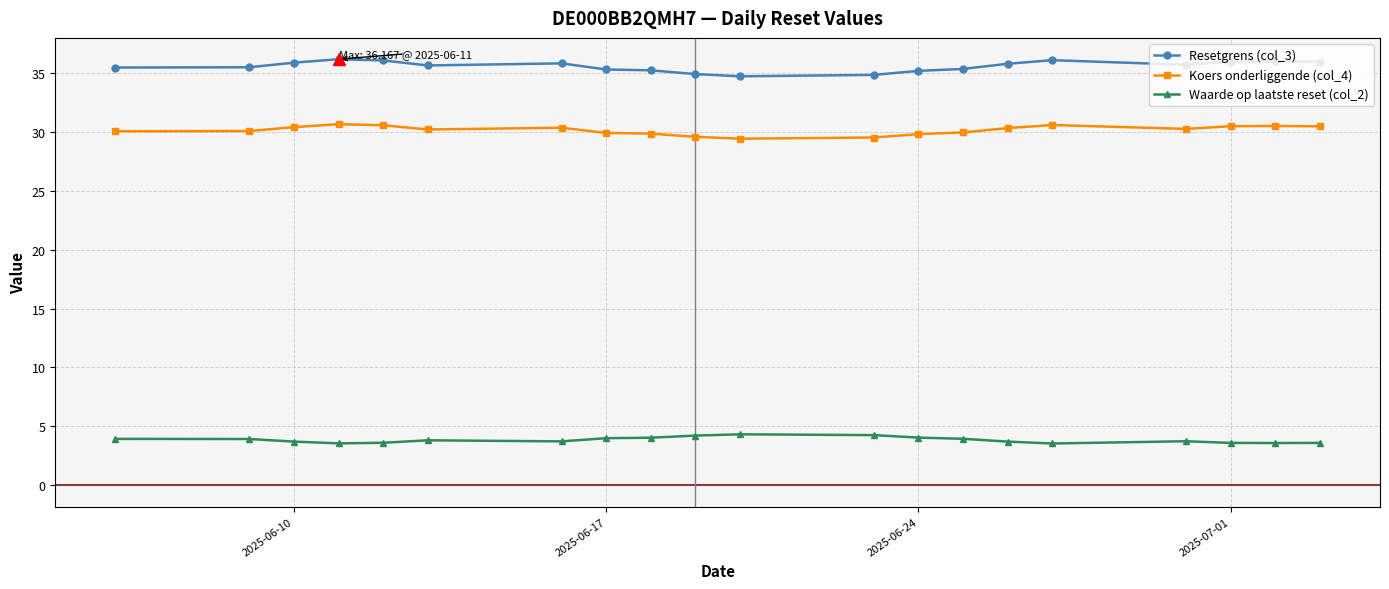

True or false: Koers onderliggende (col_4) and Resetgrens (col_3) cross at least once.

False